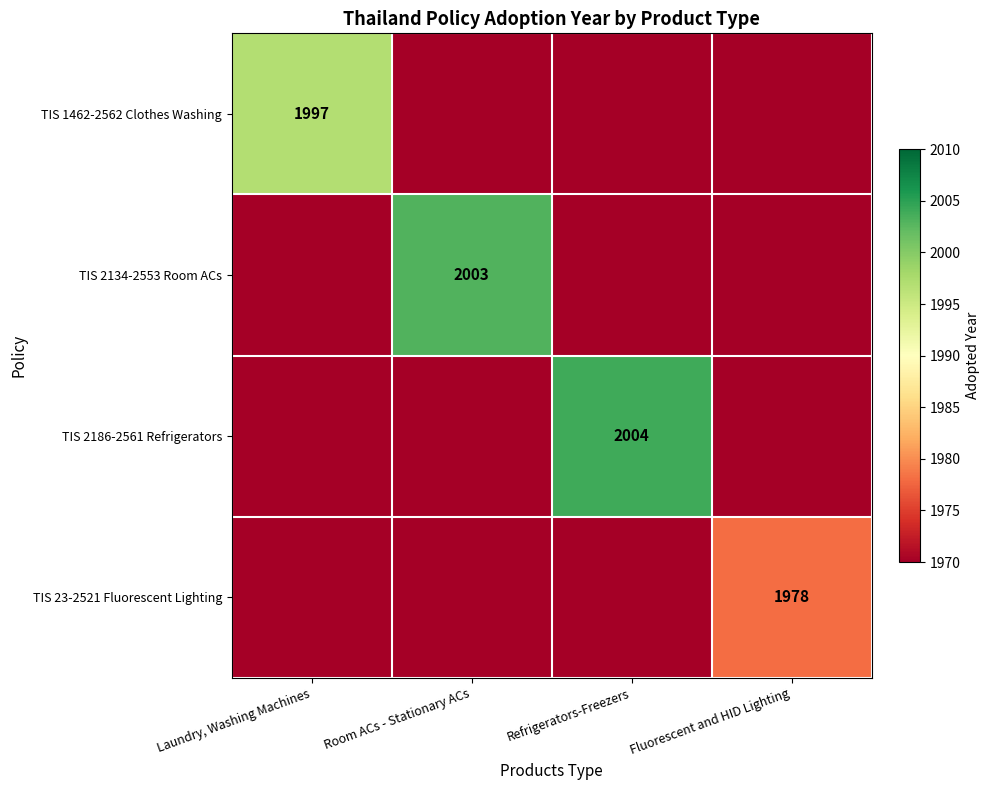

The value of TIS 1462-2562 Clothes Washing at Laundry, Washing Machines is 1092. True or false?

False